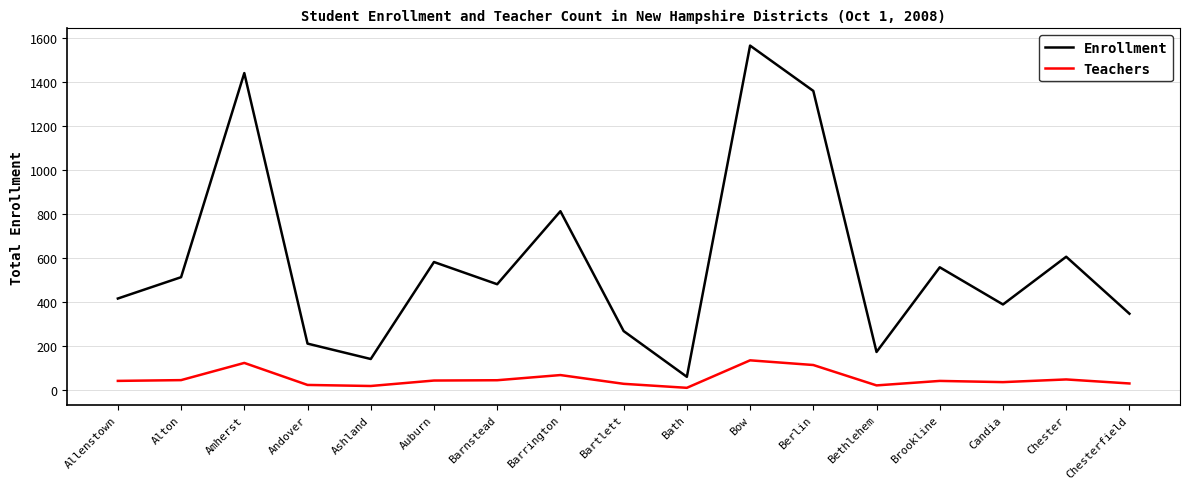

True or false: Teachers and Enrollment cross at least once.

False